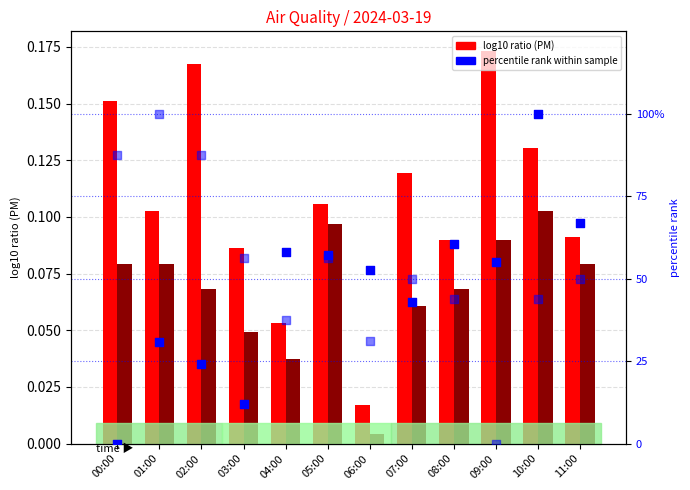

Which series has the largest Y range (max minus min)?

percentile BME280_humidity